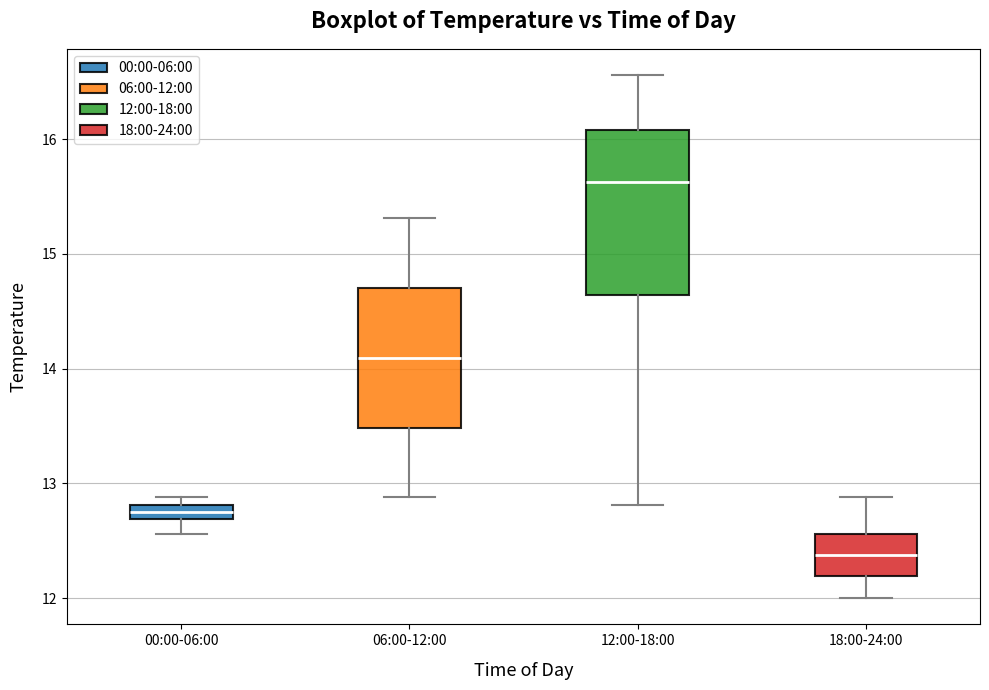

Where does the lower whisker of the box for 06:00-12:00 end on the y-axis? The values are not printed on the chart, so give them approximately, as read against the axis.

12.9